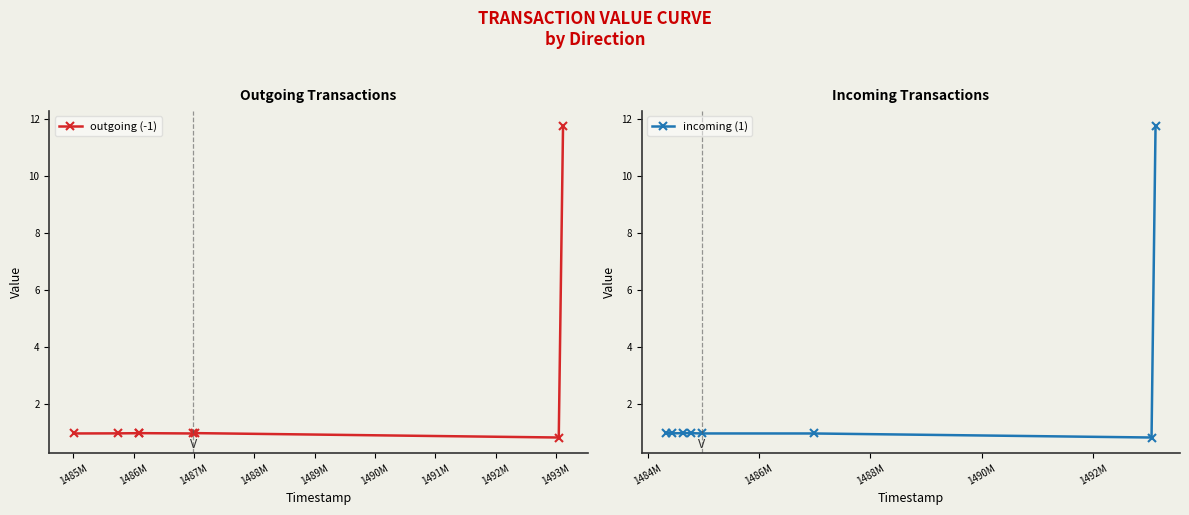

Reading left to right, extract all data points from this chart.

outgoing (-1): 1.0	1.0	1.0	1.0	1.0	1.0	0.8	11.7
incoming (1): 1.0	1.0	1.0	1.0	1.0	1.0	0.8	11.7